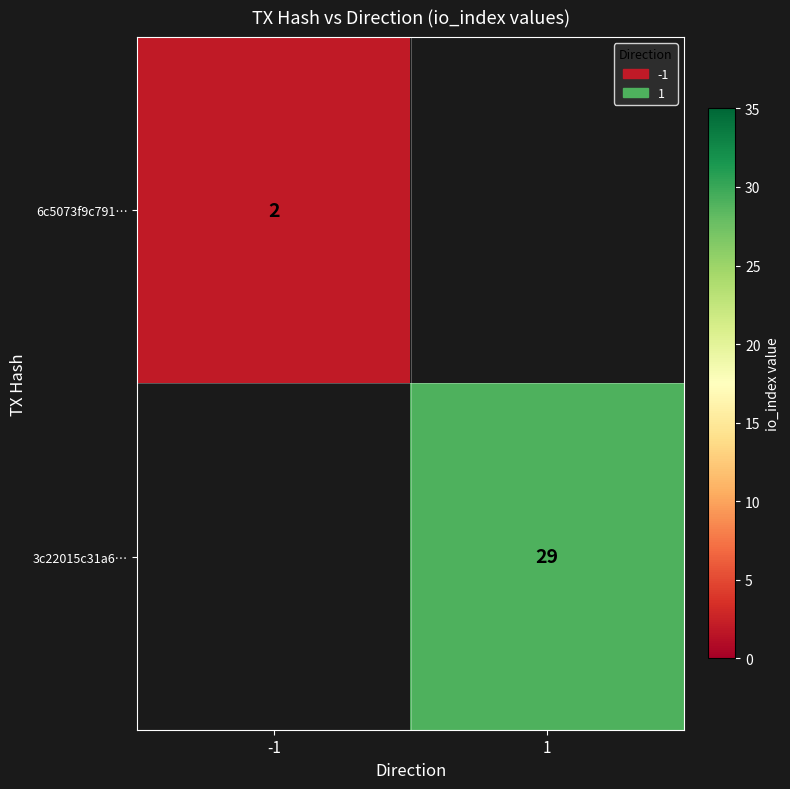

True or false: 6c5073f9c791… has a value of 2 at -1.

True